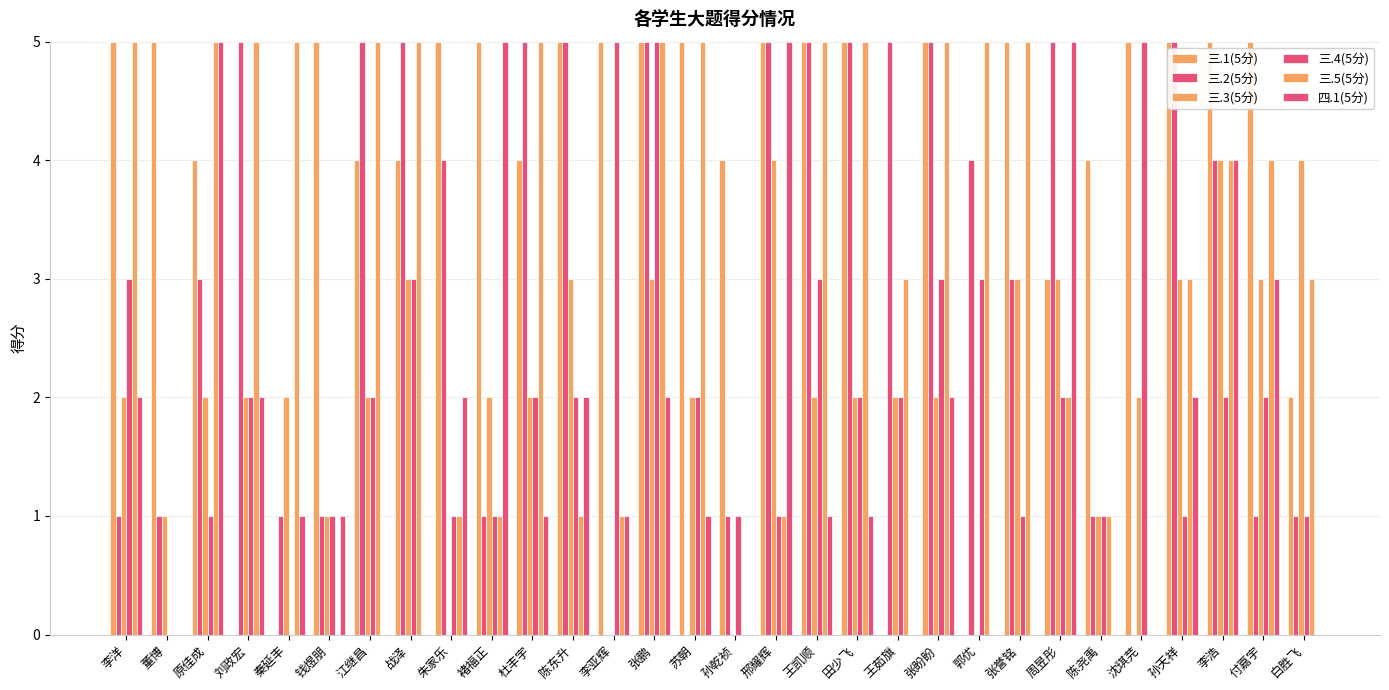

Reading right to left, list all the values displayed in this chart.

三.1(5分): 白胜飞=2	付嘉宇=5	李浩=5	孙天祥=5	沈琪芫=5	陈尧禹=4	周昱彤=3	张誉铭=5	郭优=0	张盼盼=5	王茹旗=0	田少飞=5	王凯顺=5	邢耀辉=5	孙乾祯=4	苏朝=5	张鹏=5	李亚辉=5	陈东升=5	杜丰宇=4	褚福正=5	朱家乐=5	战泽=4	江继昌=4	钱煜朋=5	秦延丰=0	刘政宏=0	原佳成=4	董博=5	李洋=5
三.2(5分): 白胜飞=1	付嘉宇=1	李浩=4	孙天祥=5	沈琪芫=0	陈尧禹=1	周昱彤=5	张誉铭=3	郭优=4	张盼盼=5	王茹旗=5	田少飞=5	王凯顺=5	邢耀辉=5	孙乾祯=1	苏朝=0	张鹏=5	李亚辉=0	陈东升=5	杜丰宇=5	褚福正=1	朱家乐=4	战泽=5	江继昌=5	钱煜朋=1	秦延丰=1	刘政宏=5	原佳成=3	董博=1	李洋=1
三.3(5分): 白胜飞=4	付嘉宇=3	李浩=4	孙天祥=3	沈琪芫=2	陈尧禹=1	周昱彤=3	张誉铭=3	郭优=0	张盼盼=2	王茹旗=2	田少飞=2	王凯顺=2	邢耀辉=4	孙乾祯=0	苏朝=2	张鹏=3	李亚辉=0	陈东升=3	杜丰宇=2	褚福正=2	朱家乐=0	战泽=3	江继昌=2	钱煜朋=1	秦延丰=2	刘政宏=2	原佳成=2	董博=1	李洋=2
三.4(5分): 白胜飞=1	付嘉宇=2	李浩=2	孙天祥=1	沈琪芫=5	陈尧禹=1	周昱彤=2	张誉铭=1	郭优=3	张盼盼=3	王茹旗=2	田少飞=2	王凯顺=3	邢耀辉=1	孙乾祯=1	苏朝=2	张鹏=5	李亚辉=5	陈东升=2	杜丰宇=2	褚福正=1	朱家乐=1	战泽=3	江继昌=2	钱煜朋=1	秦延丰=0	刘政宏=2	原佳成=1	董博=0	李洋=3
三.5(5分): 白胜飞=3	付嘉宇=4	李浩=4	孙天祥=3	沈琪芫=0	陈尧禹=1	周昱彤=2	张誉铭=5	郭优=5	张盼盼=5	王茹旗=3	田少飞=5	王凯顺=5	邢耀辉=1	孙乾祯=0	苏朝=5	张鹏=5	李亚辉=1	陈东升=1	杜丰宇=5	褚福正=1	朱家乐=1	战泽=5	江继昌=5	钱煜朋=0	秦延丰=5	刘政宏=5	原佳成=5	董博=0	李洋=5
四.1(5分): 白胜飞=0	付嘉宇=3	李浩=4	孙天祥=2	沈琪芫=0	陈尧禹=0	周昱彤=5	张誉铭=0	郭优=0	张盼盼=2	王茹旗=0	田少飞=1	王凯顺=1	邢耀辉=5	孙乾祯=0	苏朝=1	张鹏=2	李亚辉=1	陈东升=2	杜丰宇=1	褚福正=5	朱家乐=2	战泽=0	江继昌=0	钱煜朋=1	秦延丰=1	刘政宏=2	原佳成=5	董博=0	李洋=2